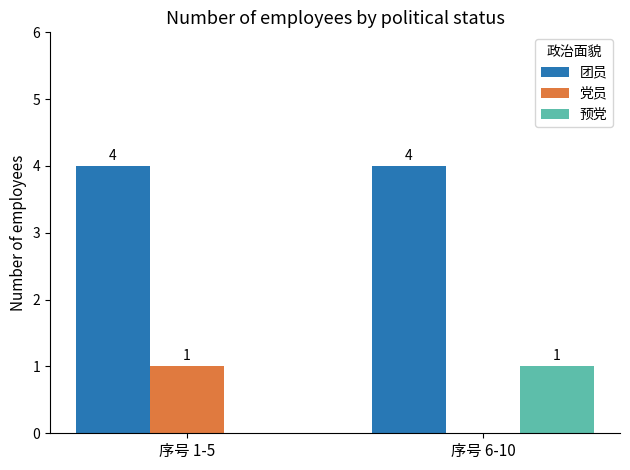

True or false: 预党 has a value of -1 at 序号 1-5.

False